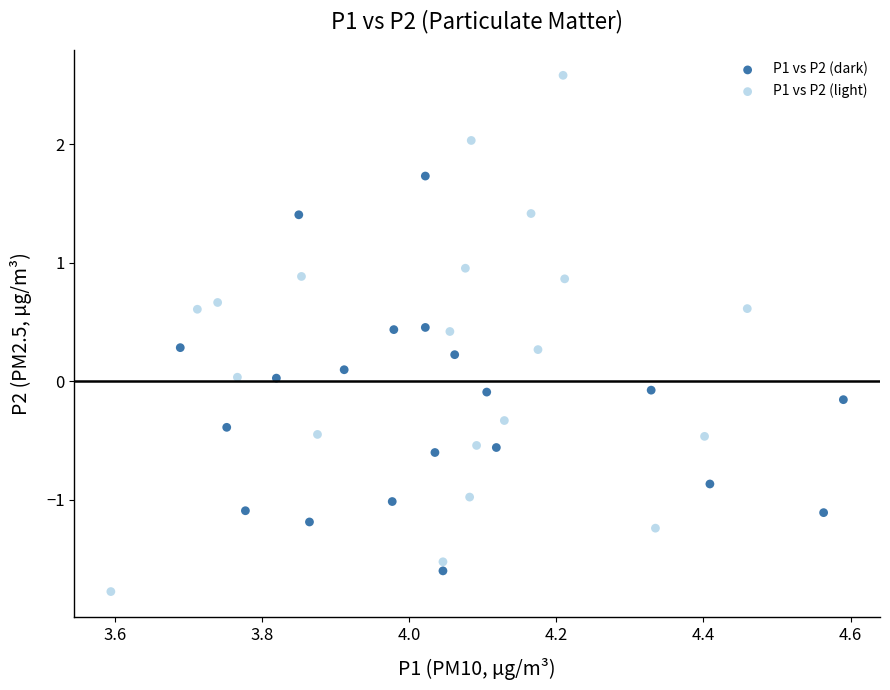

Which series has the widest spread of Y values?

P1 vs P2 (light)